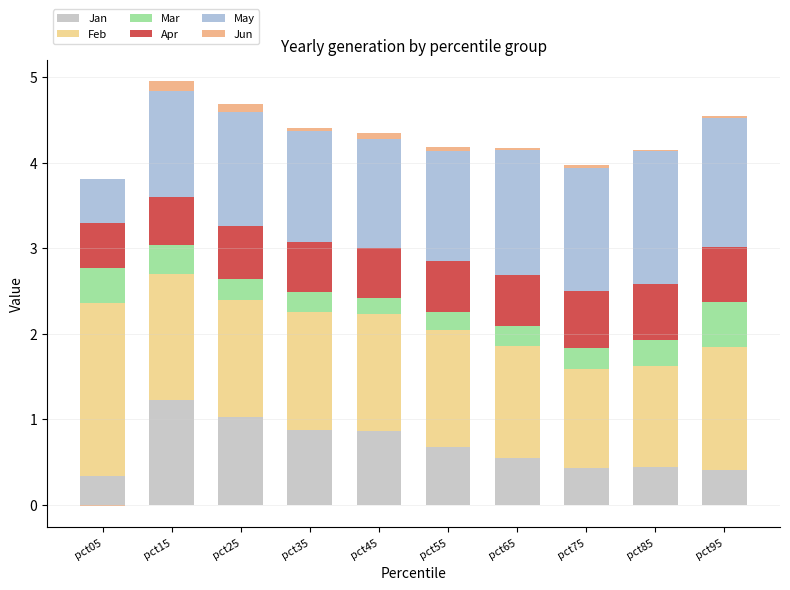

Which label corresponds to the smallest value in the chart?

pct05